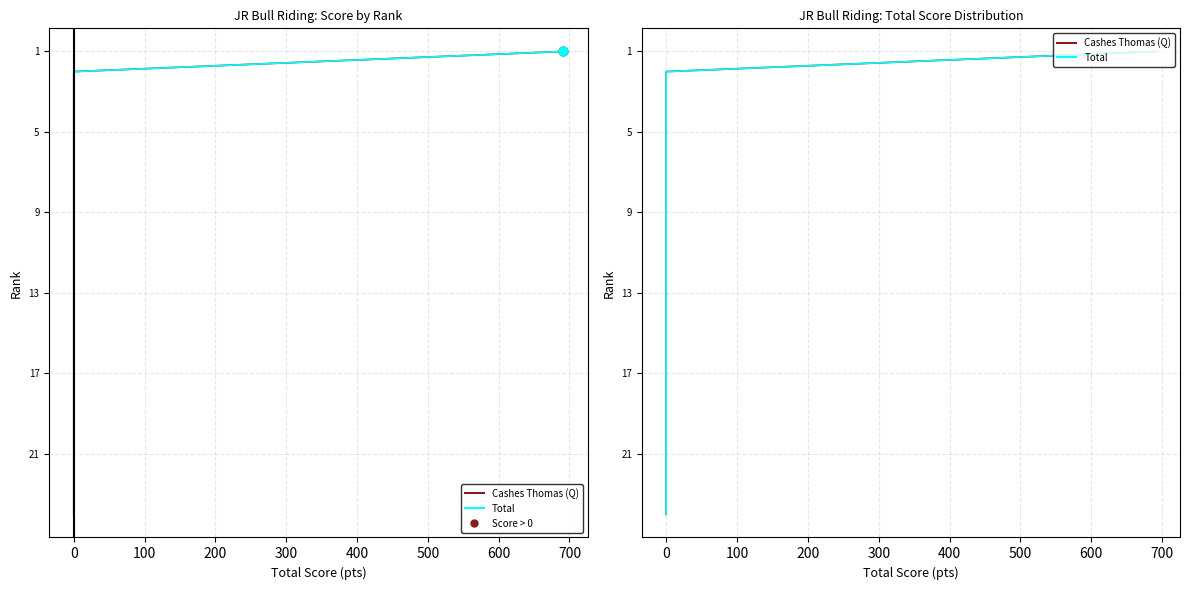

Is the value of Total at 0 greater than the value of Cashes Thomas (Q) at 0?

No